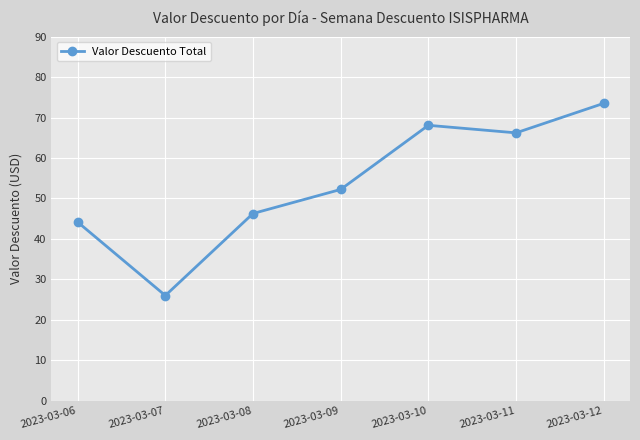

True or false: the data shows 68.1 at 2023-03-10.

True